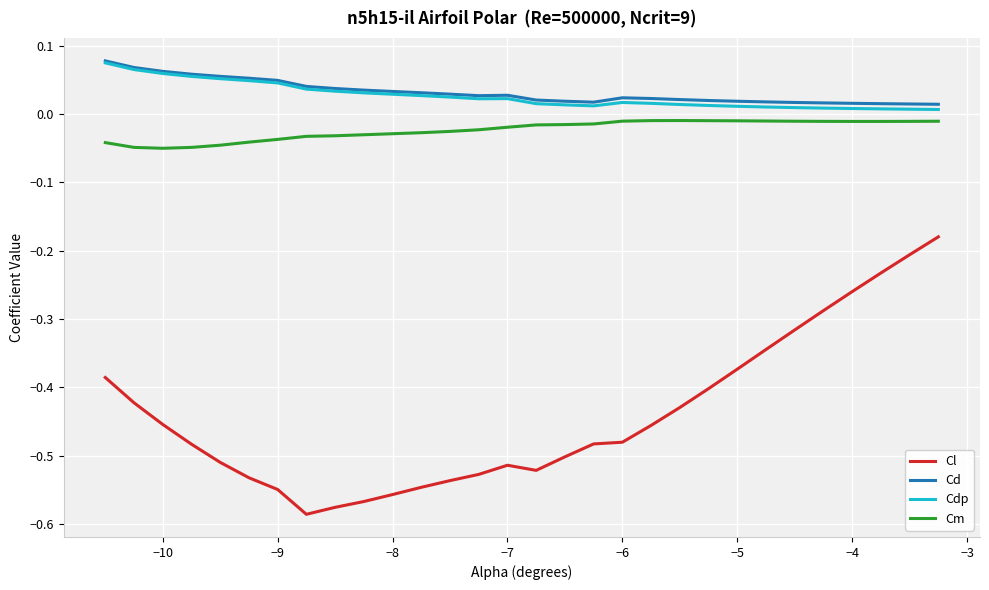

True or false: Cm and Cd intersect in this chart.

False